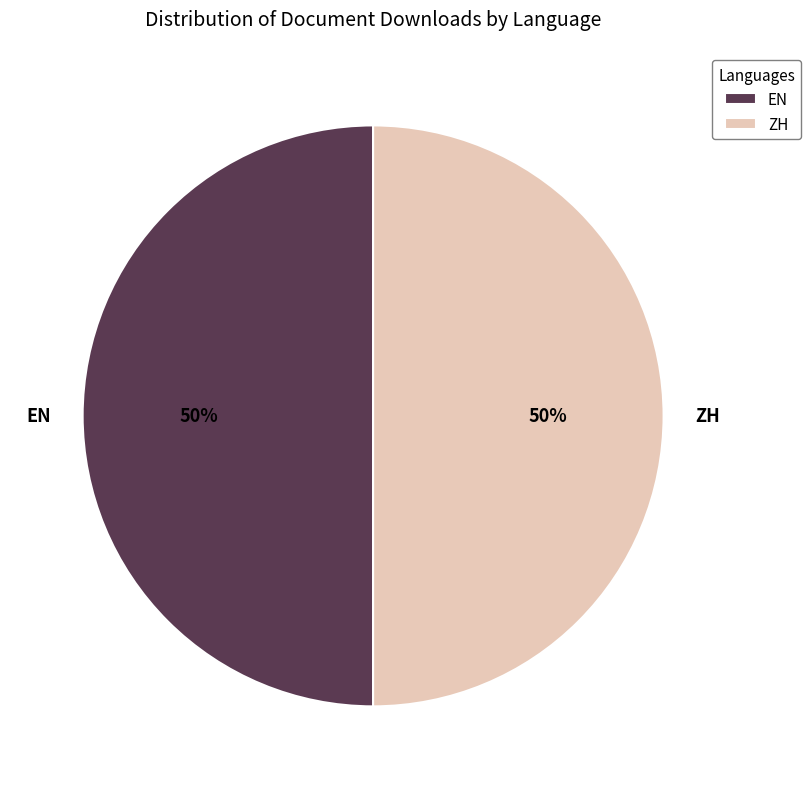

The EN slice represents 63% of the pie. True or false?

False